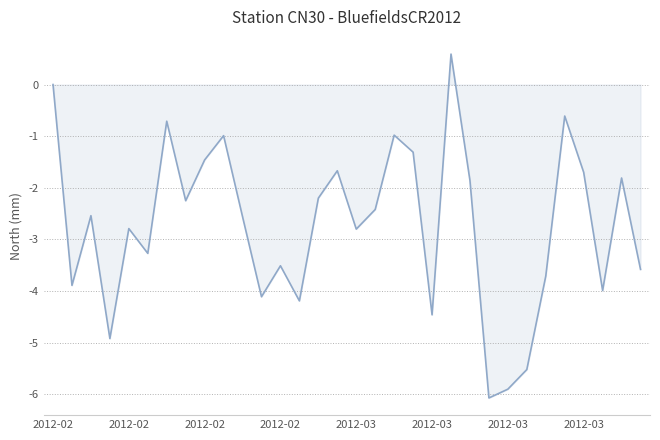

What is the minimum value shown in the chart?

-6.1